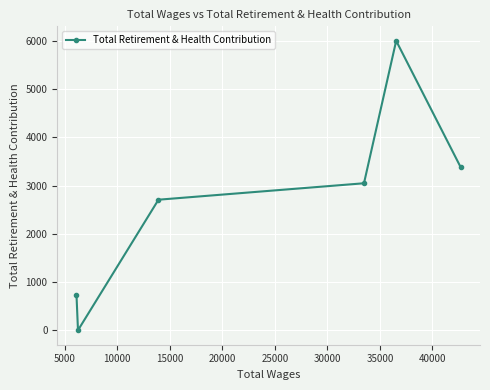

How many points are higher than both their immediate neighbors (excluding endpoints)?

1